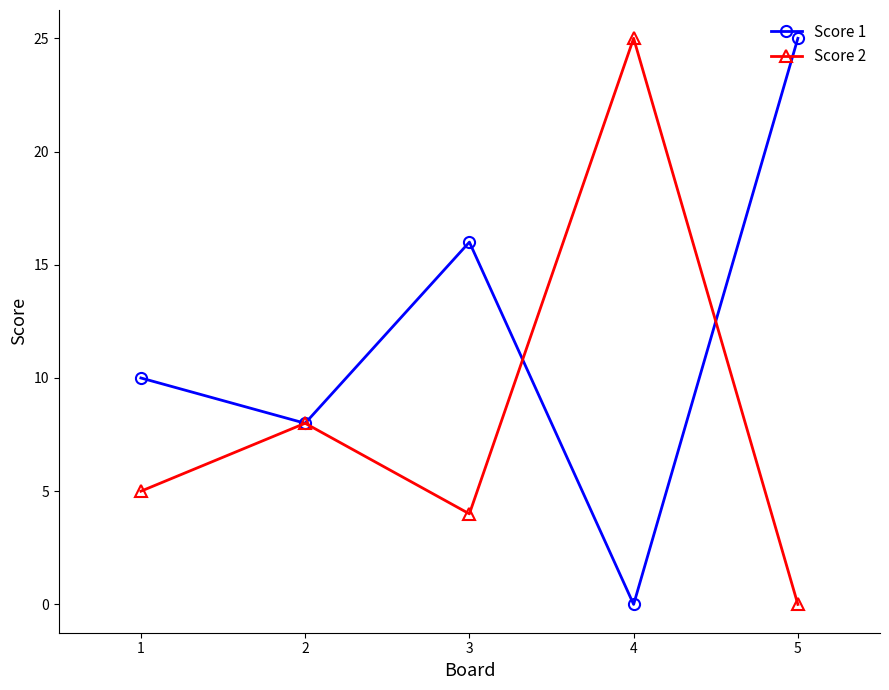

Reading left to right, list all the values displayed in this chart.

Score 1: 10	8	16	0	25
Score 2: 5	8	4	25	0